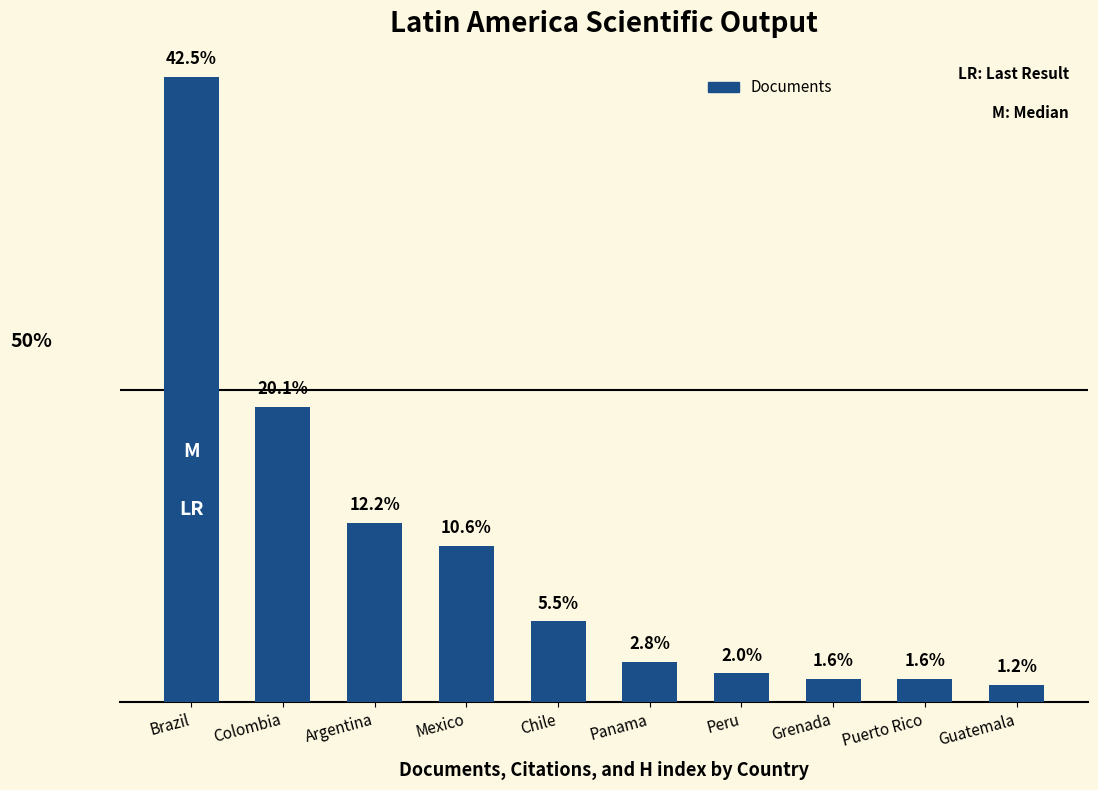

Does the chart contain any negative values?

No